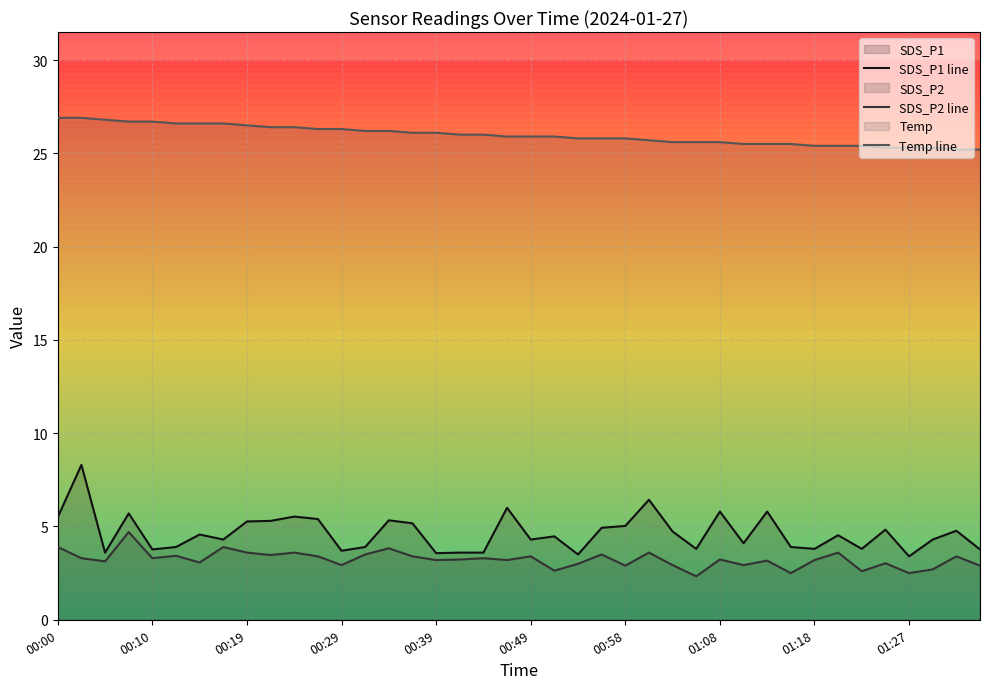

List the labels in order of SDS_P2 value, largest first.

00:07, 00:00, 00:17, 00:34, 00:19, 00:24, 01:01, 01:20, 00:32, 00:56, 00:22, 00:12, 00:27, 00:36, 00:49, 01:32, 00:02, 00:10, 00:44, 00:41, 01:08, 00:39, 00:46, 01:18, 01:13, 00:05, 00:15, 01:25, 00:53, 00:29, 01:03, 01:10, 00:58, 01:35, 01:30, 00:51, 01:23, 01:15, 01:27, 01:06